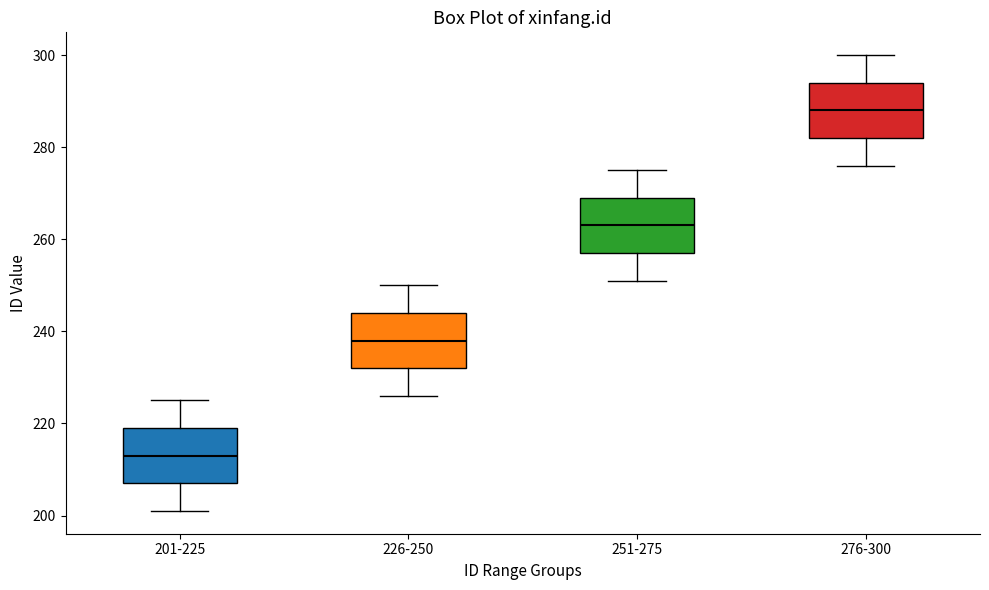

Reading left to right, read every box against the y-axis: the position of its median line, the range the box covers, and the ends of its whiskers. The values are not printed on the chart, so give them approximately, as read against the axis.

201-225: median 214, box 208 to 220, whiskers 202 to 226
226-250: median 238, box 232 to 244, whiskers 226 to 250
251-275: median 264, box 258 to 270, whiskers 252 to 276
276-300: median 288, box 282 to 294, whiskers 276 to 300